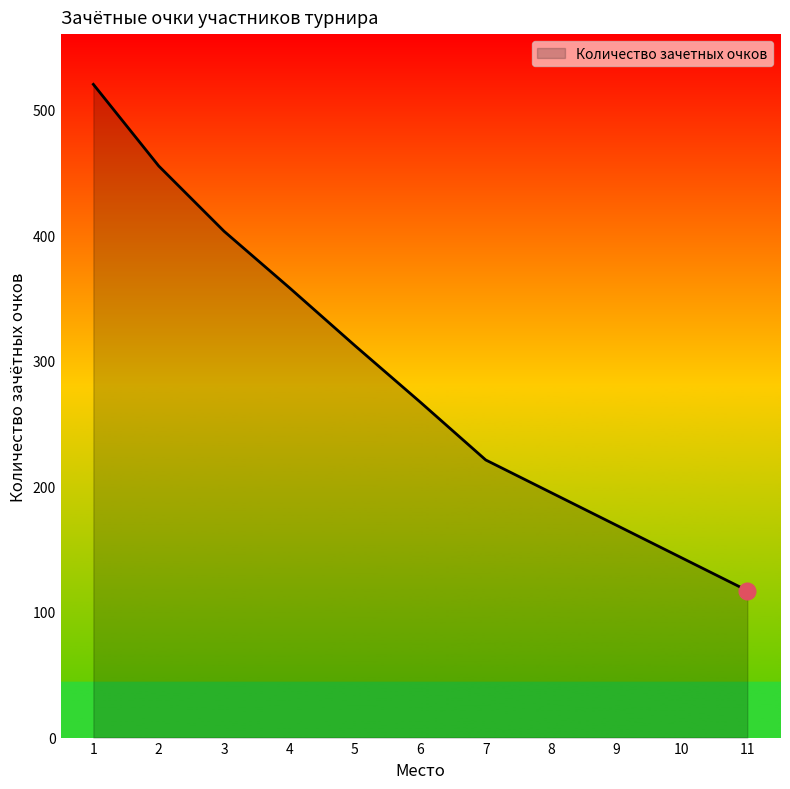

Is it true that the value at 3 is 403?

True